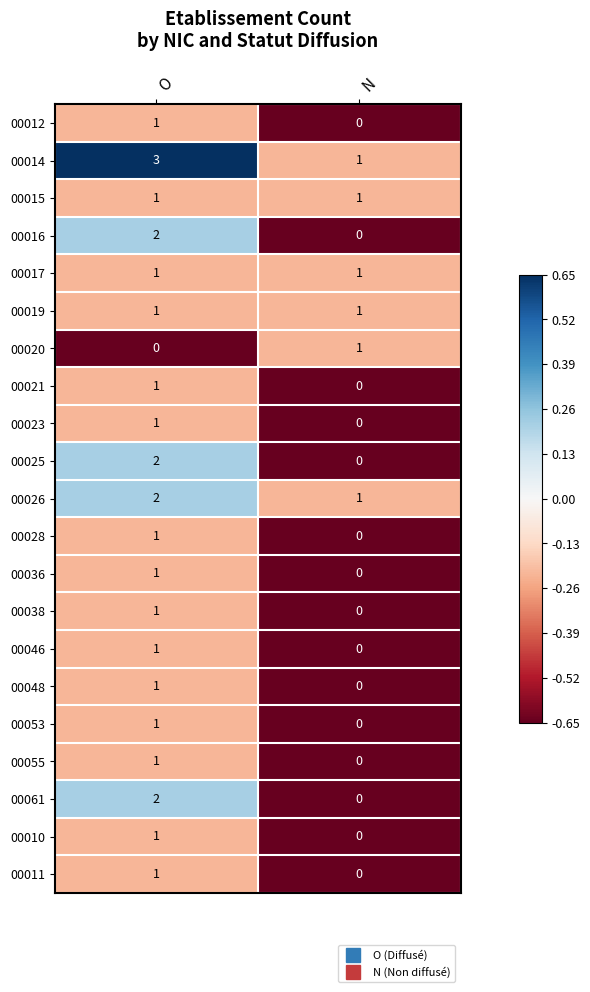

Is it true that 00010 equals 0 at N?

True